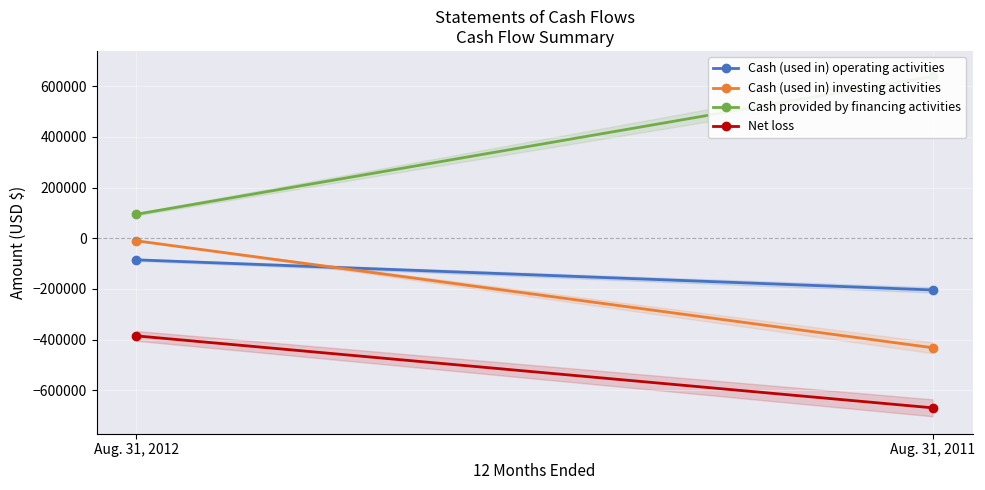

What is the total value across all series at Aug. 31, 2012?

-385700